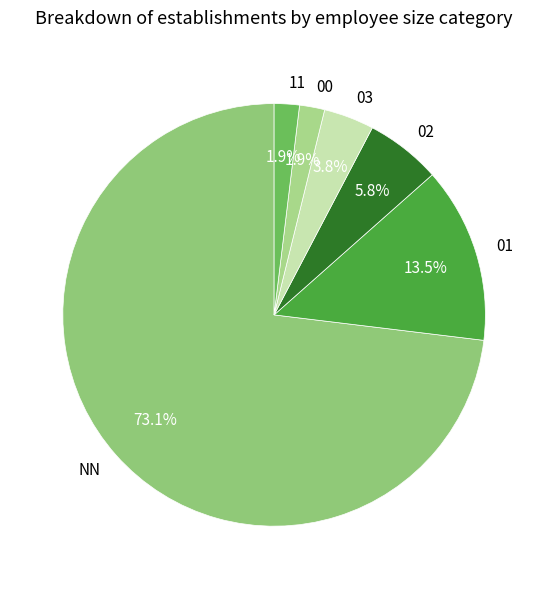

What is the largest slice in the pie chart?

NN